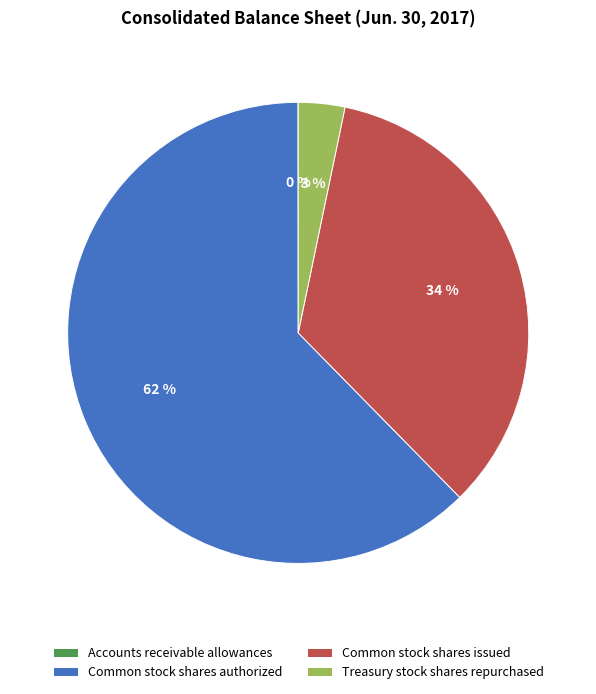

To the nearest percent, what portion does Treasury stock shares repurchased represent?

3%